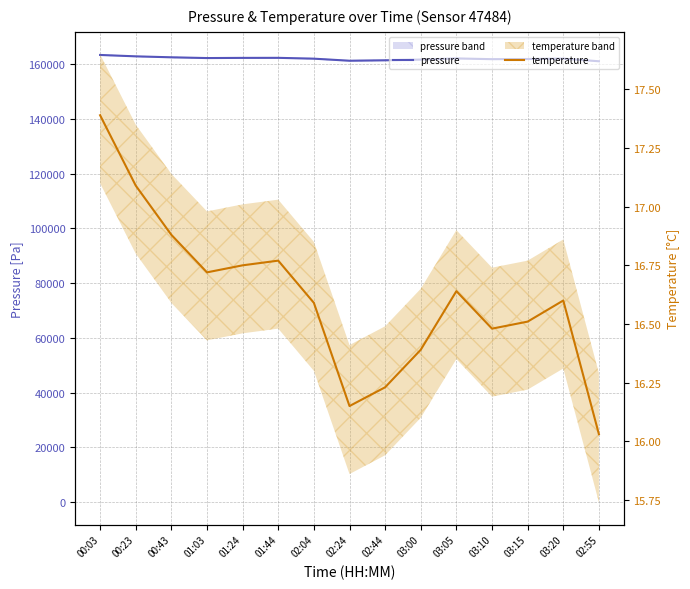

At which category is the sum across all series the highest?

00:03